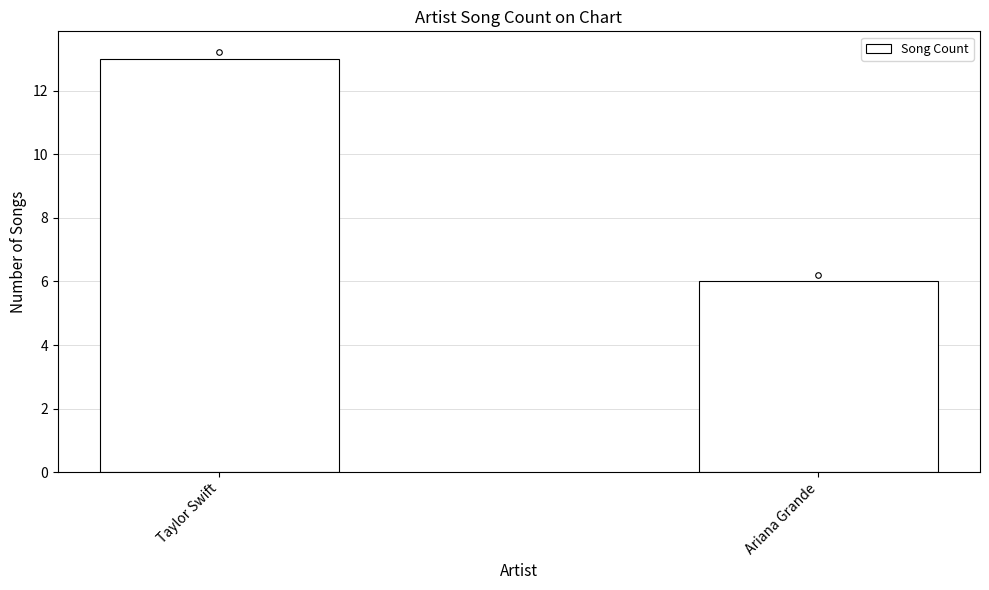

Where is the data nearest to the value 9?

Ariana Grande